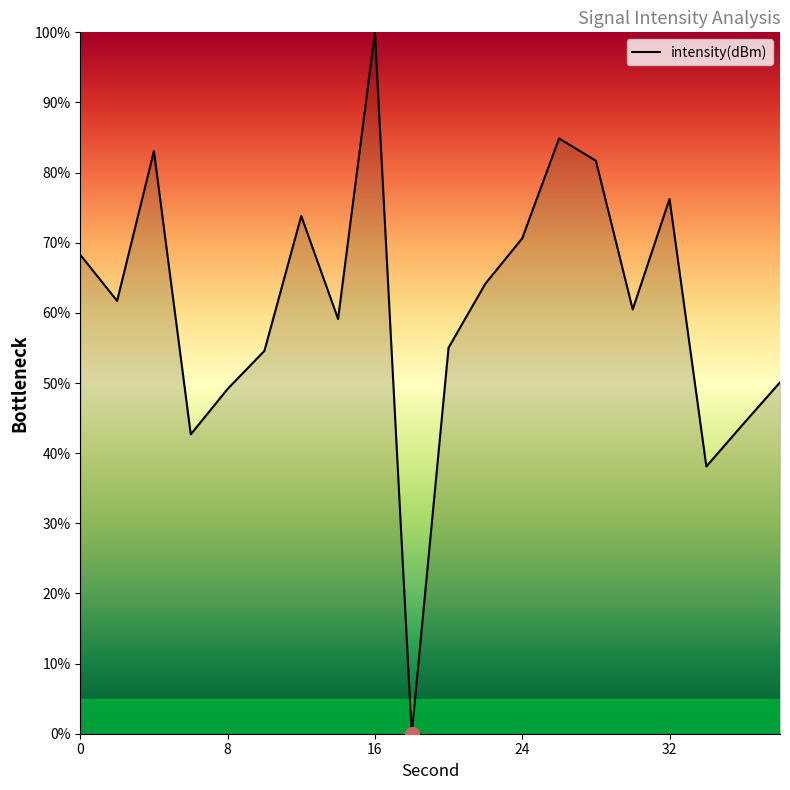

What is the greatest value displayed?

100.0